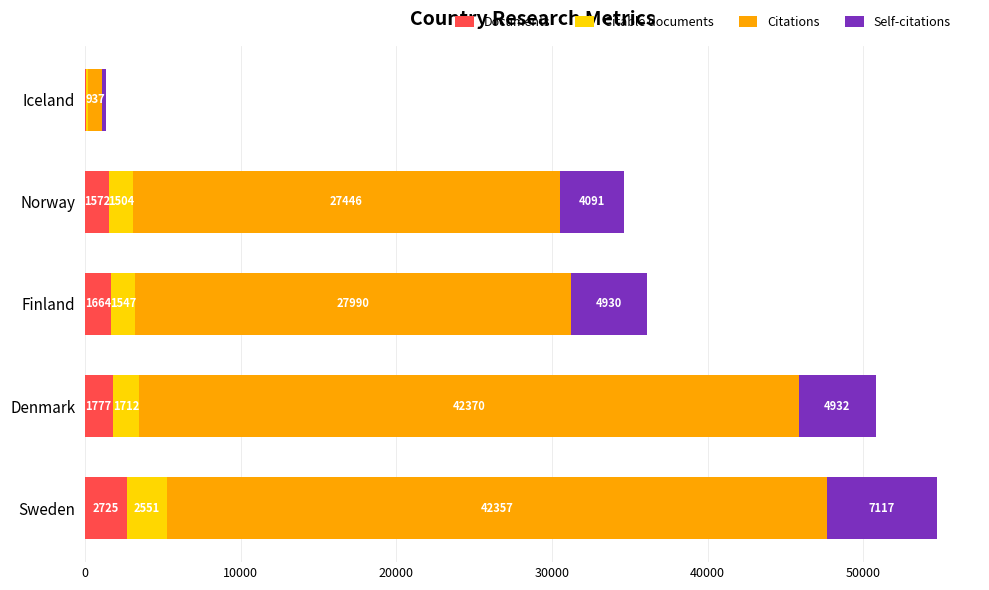

At which category is the sum across all series the highest?

Sweden